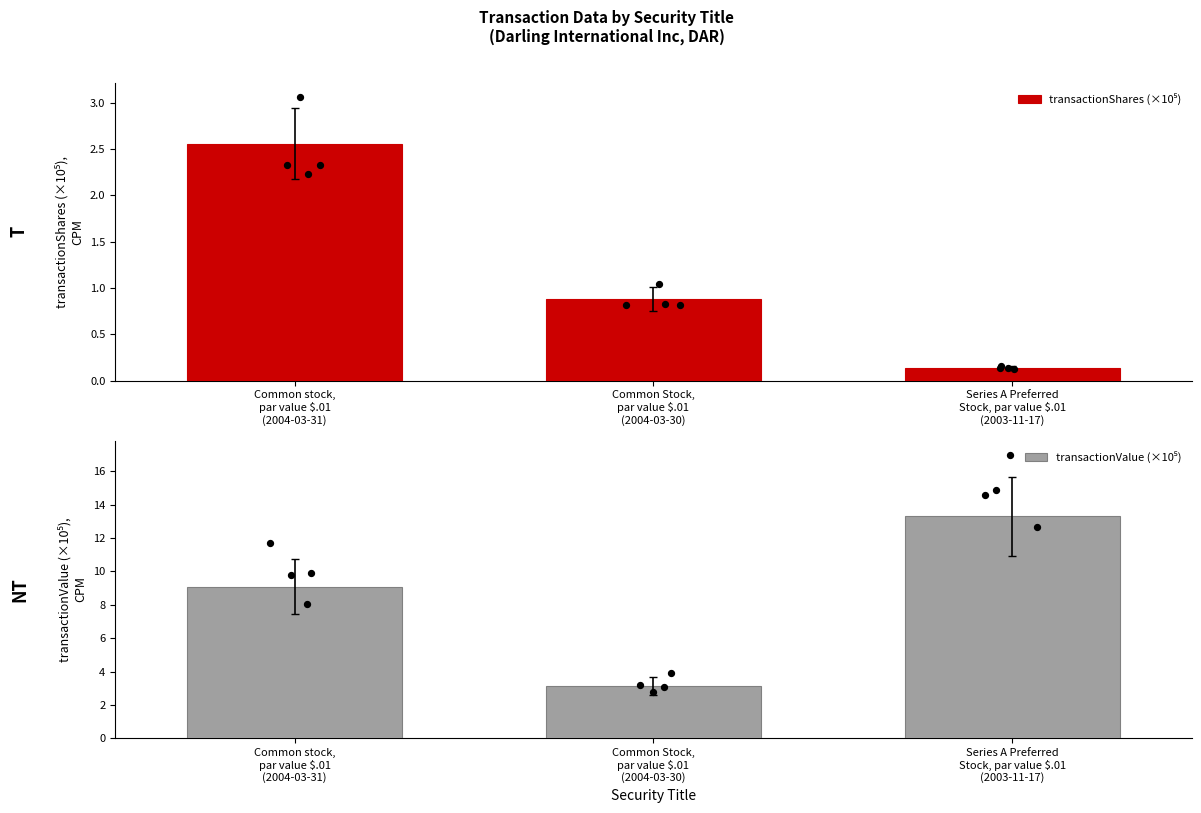

Is the value of transactionValue (×10⁵) at Series A Preferred
Stock, par value $.01
(2003-11-17) greater than the value of transactionShares (×10⁵) at Series A Preferred
Stock, par value $.01
(2003-11-17)?

Yes